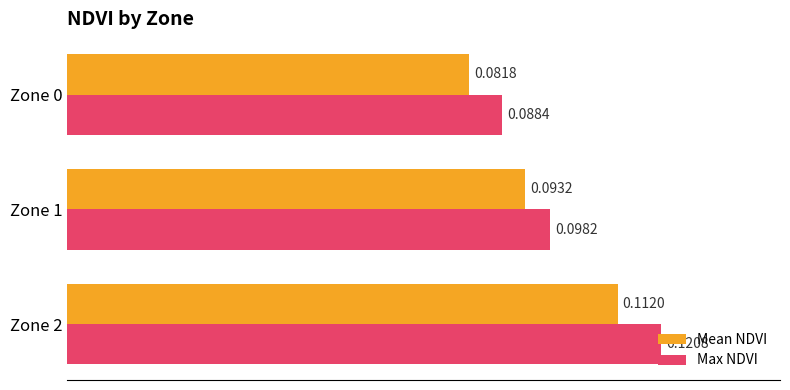

List the labels in order of Mean NDVI value, largest first.

Zone 2, Zone 1, Zone 0